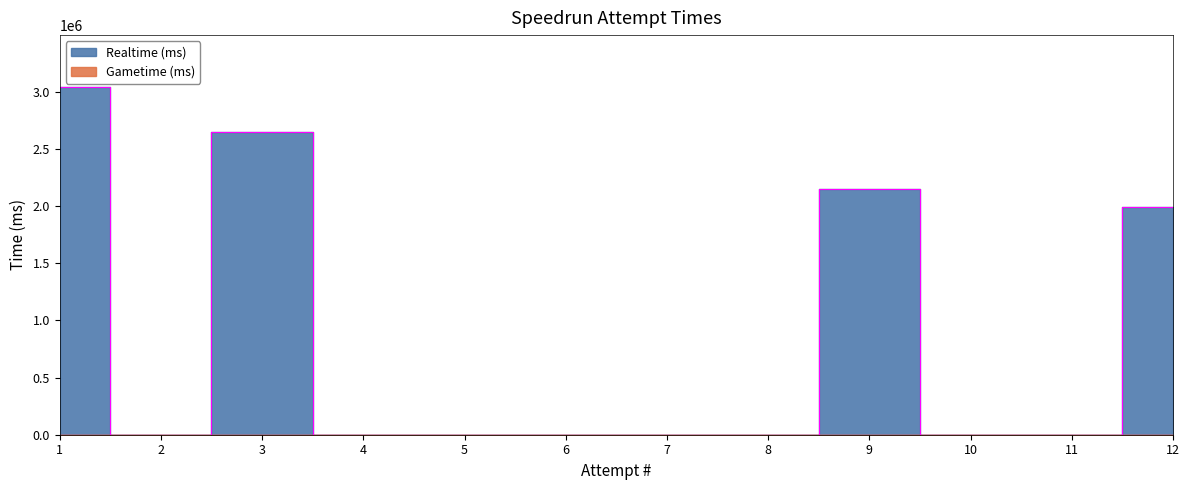

The chart shows a value of -1992304 at 8. True or false?

False